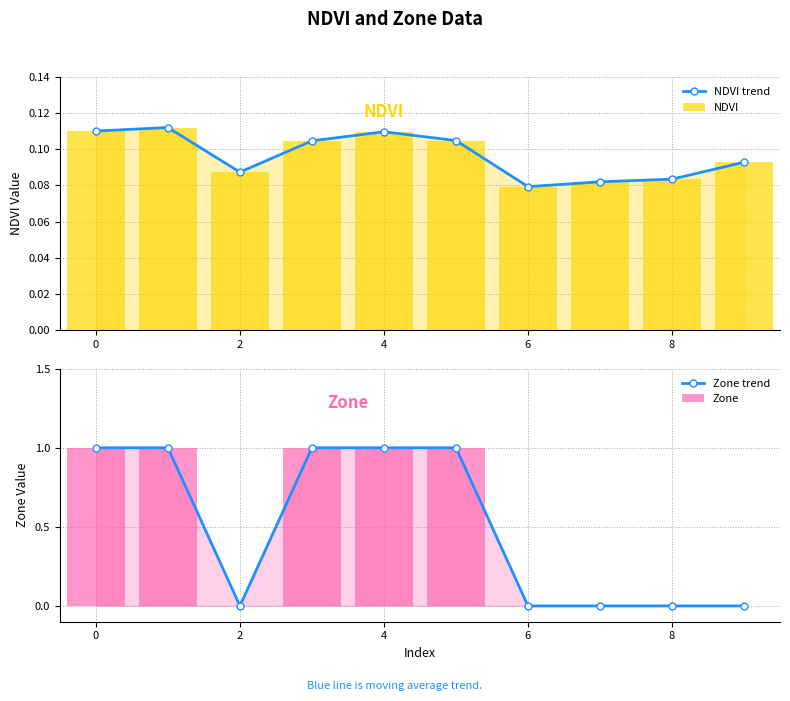

What is the sum of all Zone values?

5.0